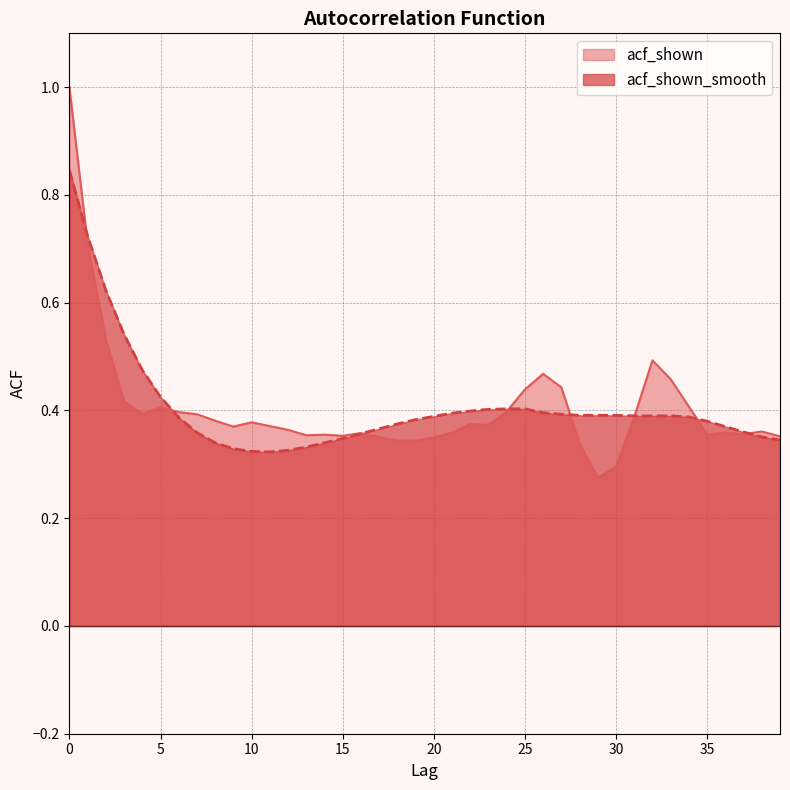

What is the difference between the acf_shown values at 1 and 39?

0.4